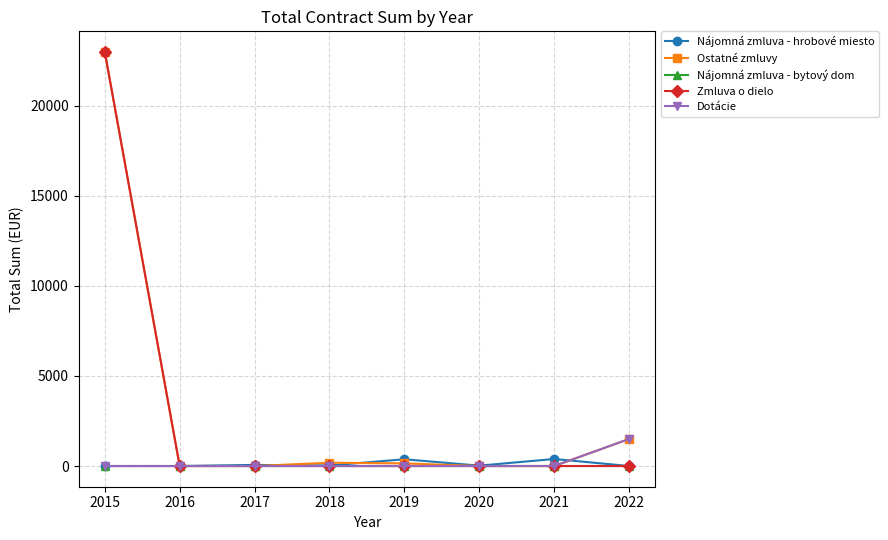

Which category has the highest value in the Ostatné zmluvy series?

2015